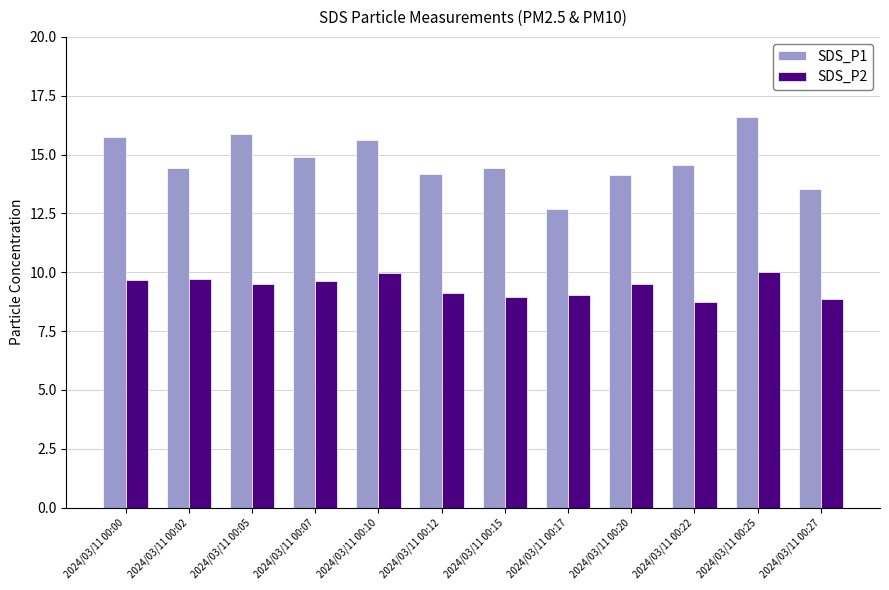

How many bars are there in each group?

2